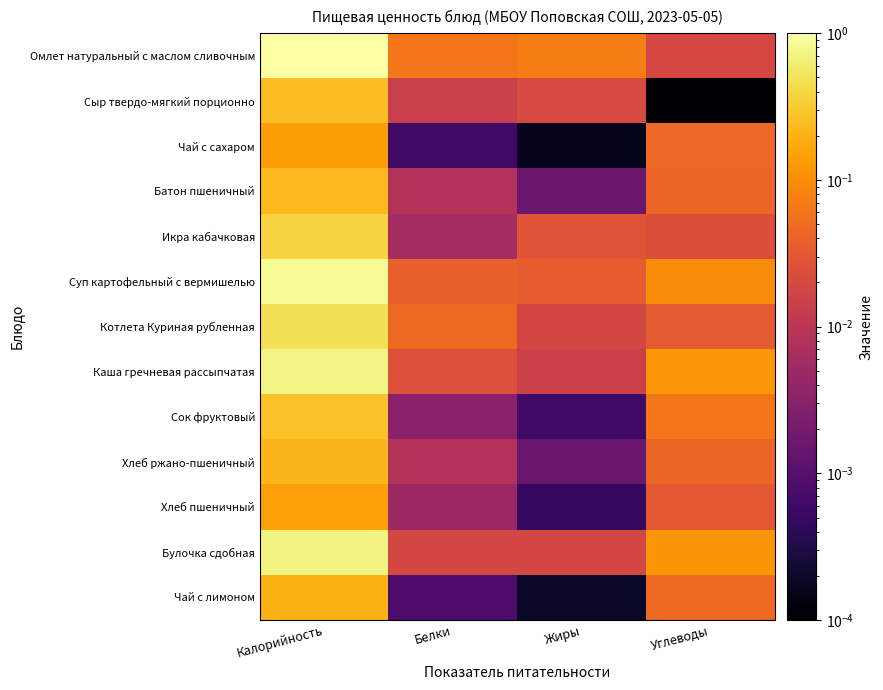

Between Калорийность and Углеводы, which is larger?

Калорийность